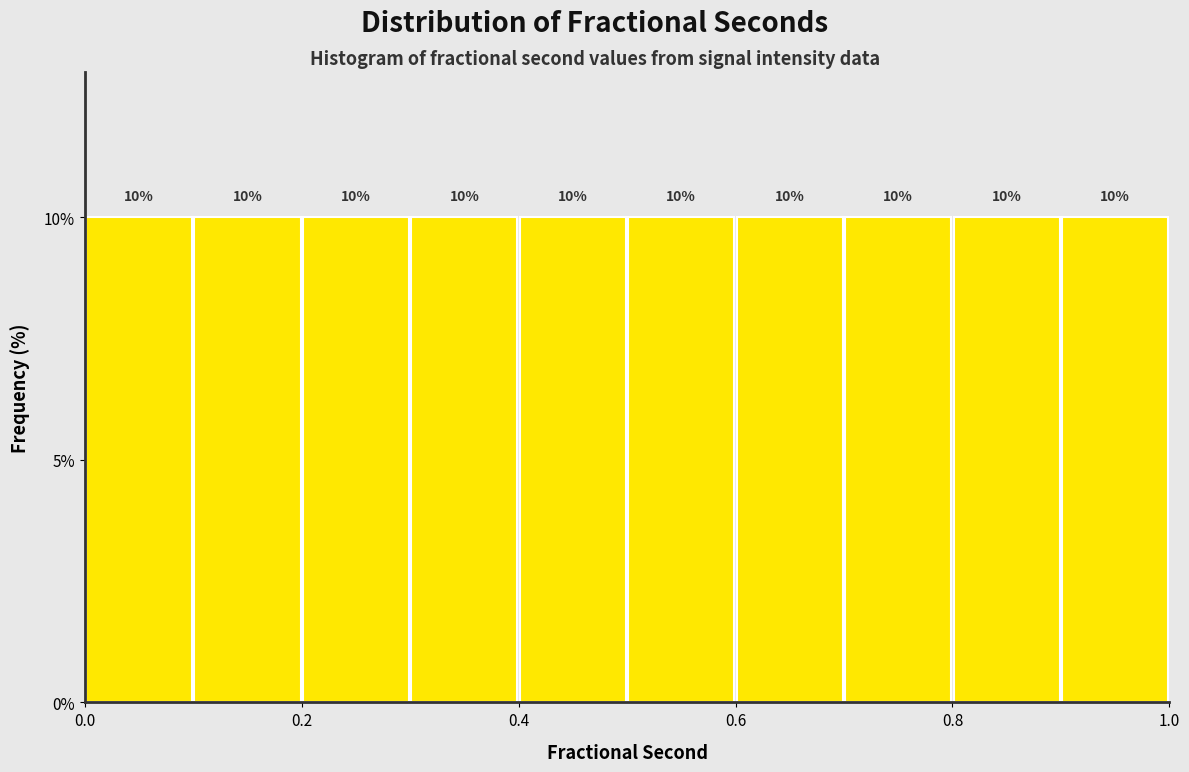

How tall is the bar that spans 0.4 to 0.5 on the x-axis?

10